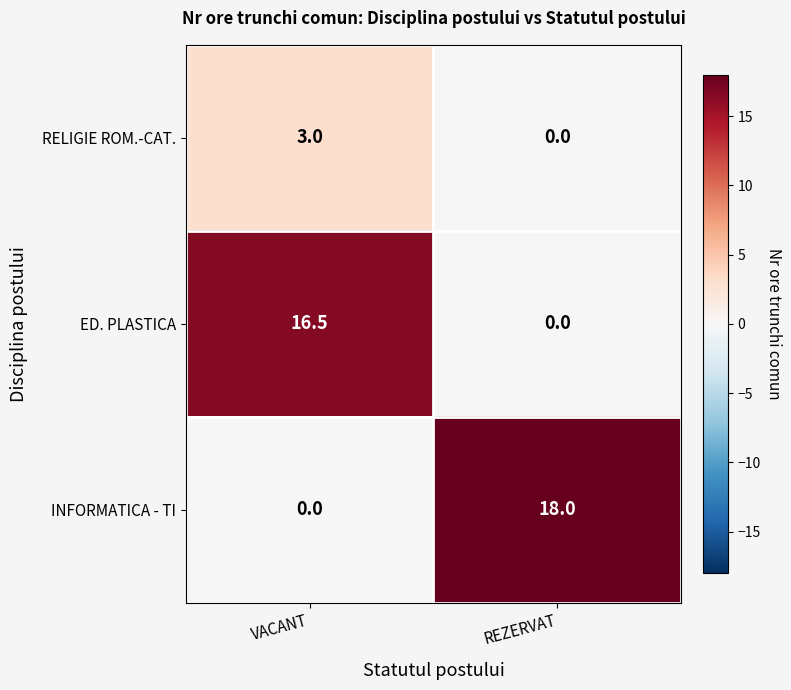

The ED. PLASTICA series shows 4.9 at VACANT. True or false?

False